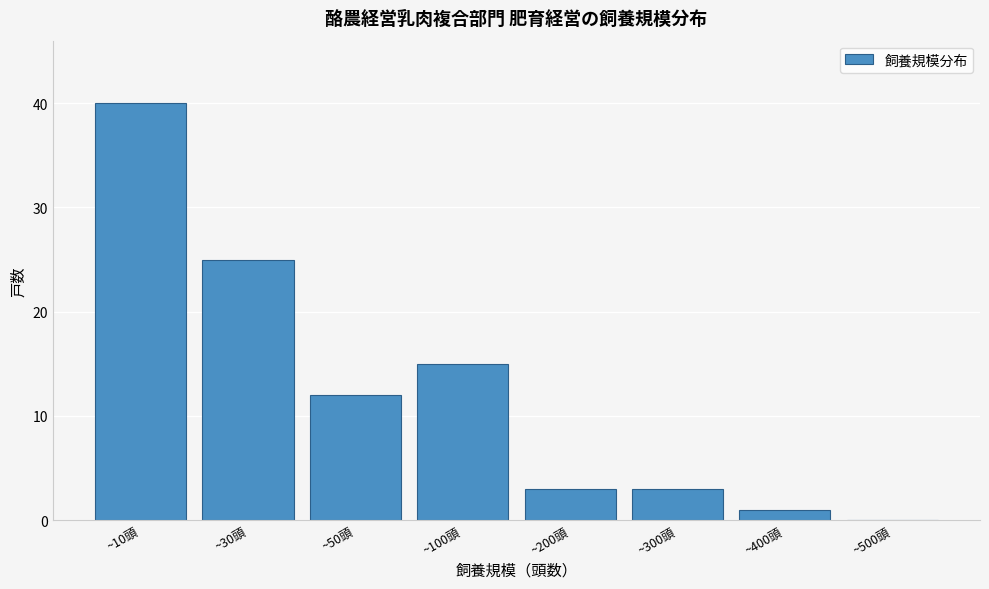

Reading left to right, transcribe all the data shown in this chart.

~10頭=40	~30頭=25	~50頭=12	~100頭=15	~200頭=3	~300頭=3	~400頭=1	~500頭=0